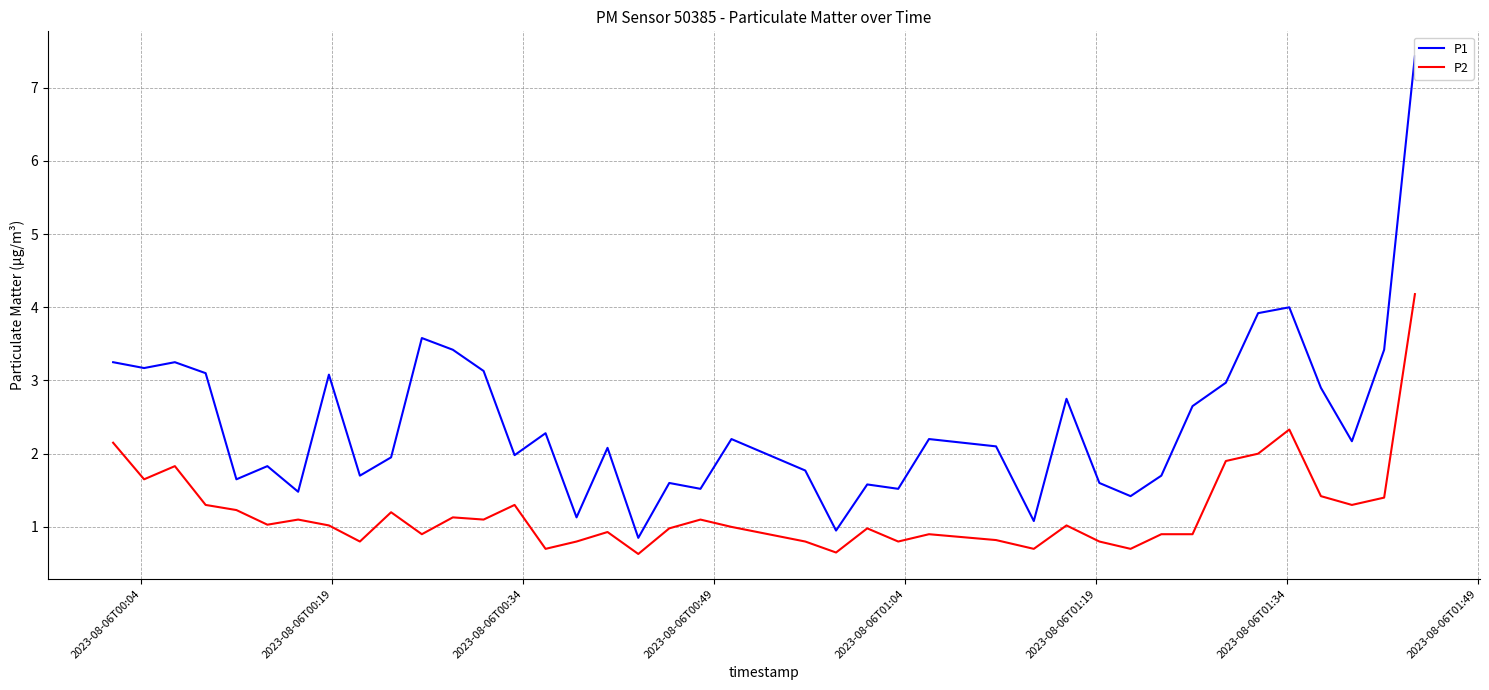

The P2 series shows 0.2 at 27. True or false?

False